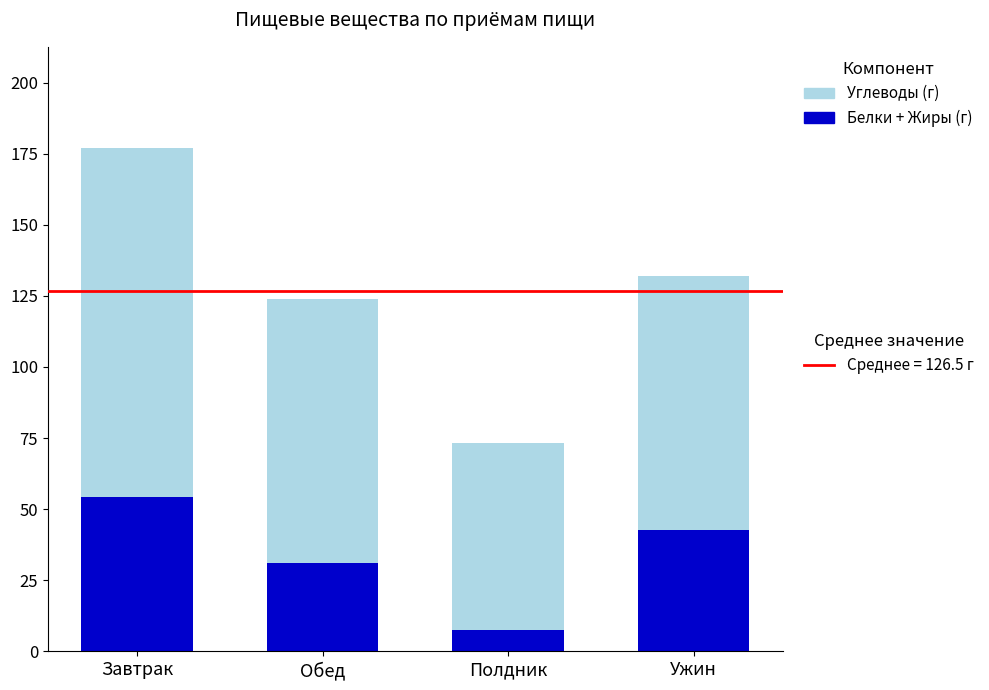

What is the total value across all series at Ужин?

131.9